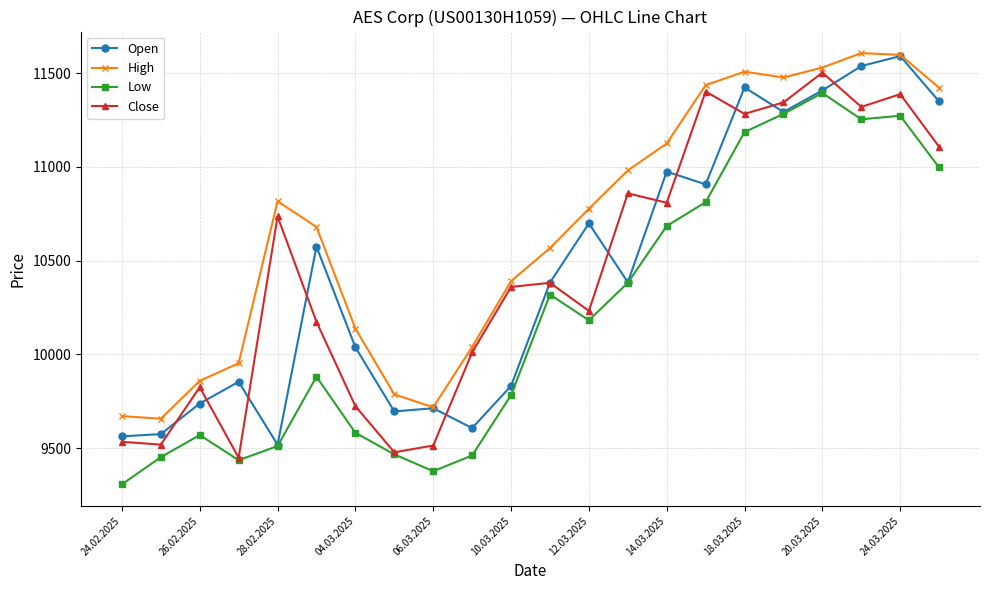

Does the chart have visible grid lines?

Yes